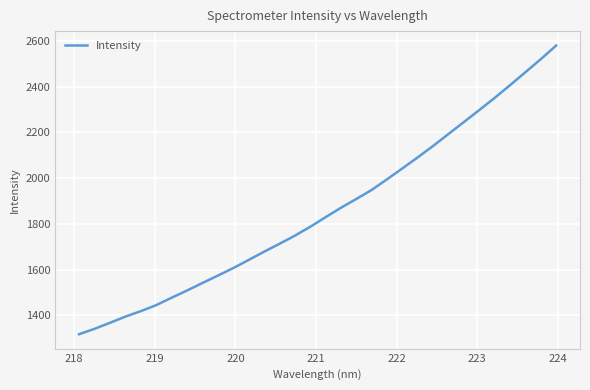

True or false: the data has more than 2 interior local peaks.

False